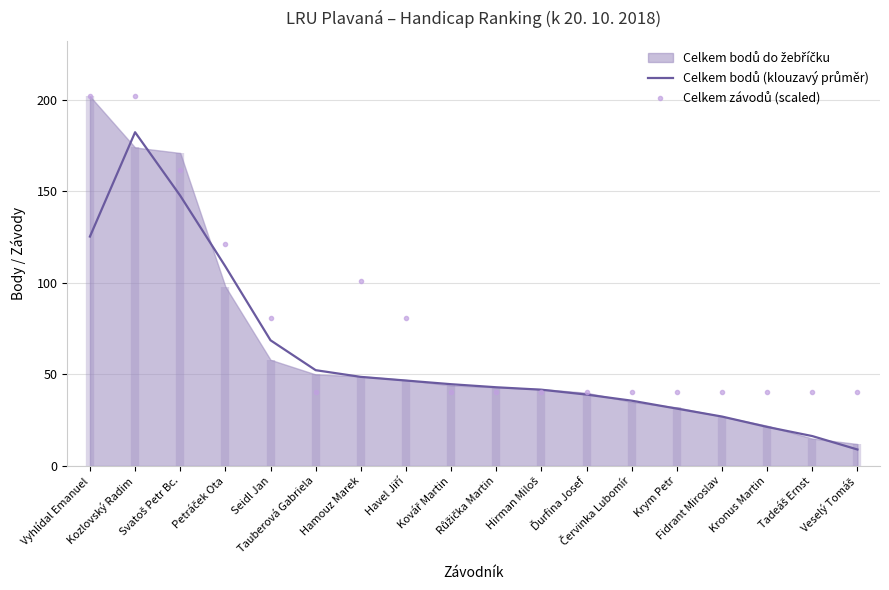

Which category has the lowest value in the Celkem bodů (klouzavý průměr) series?

Veselý Tomáš